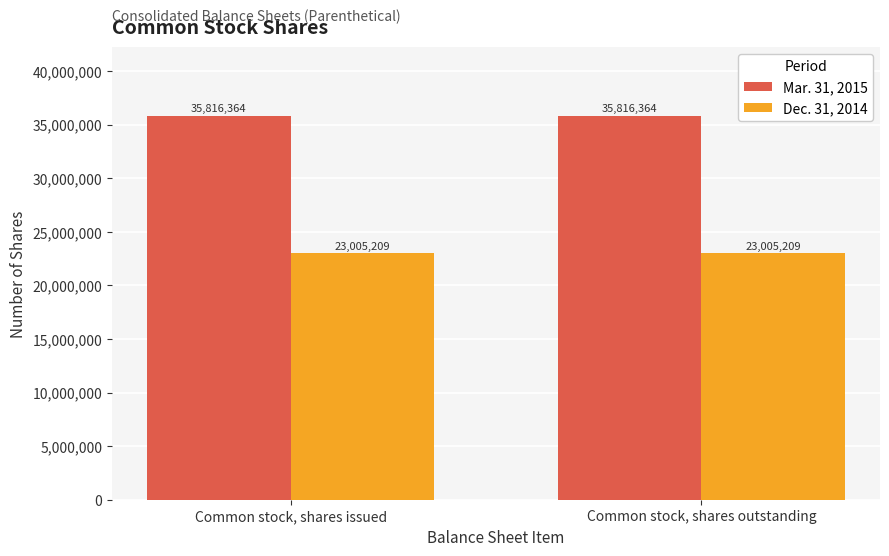

What is the value of the Dec. 31, 2014 bar at the 1st from the left?

23005209